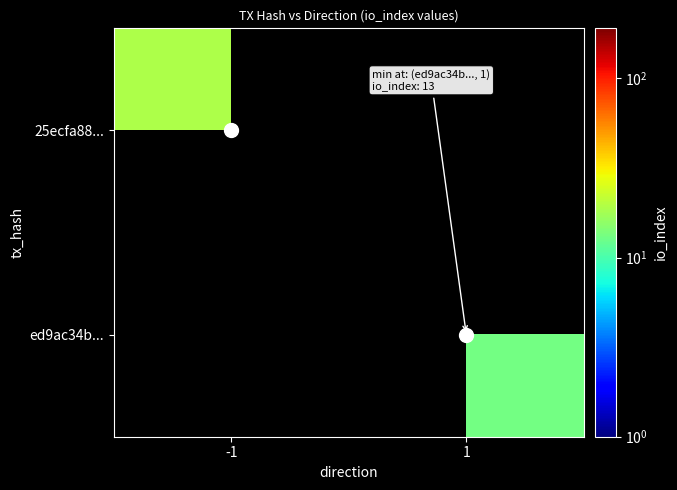

What is the approximate value of 25ecfa88... at -1?

19.0